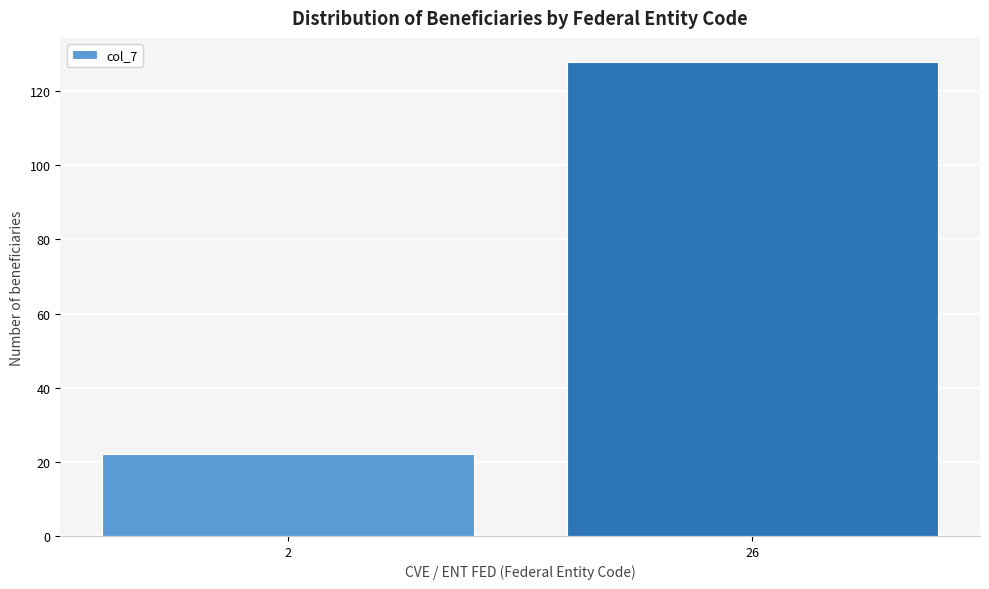

Reading left to right, list all the values displayed in this chart.

2=22	26=128